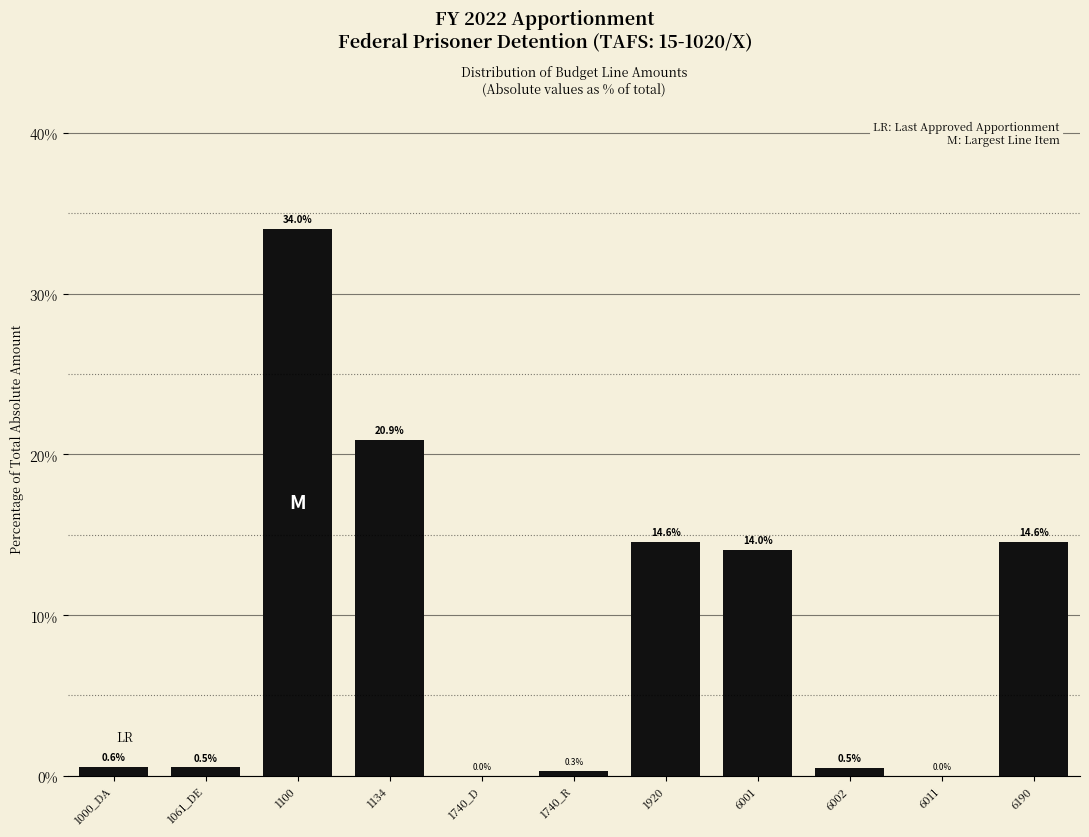

What is the maximum value shown in the chart?

34.0